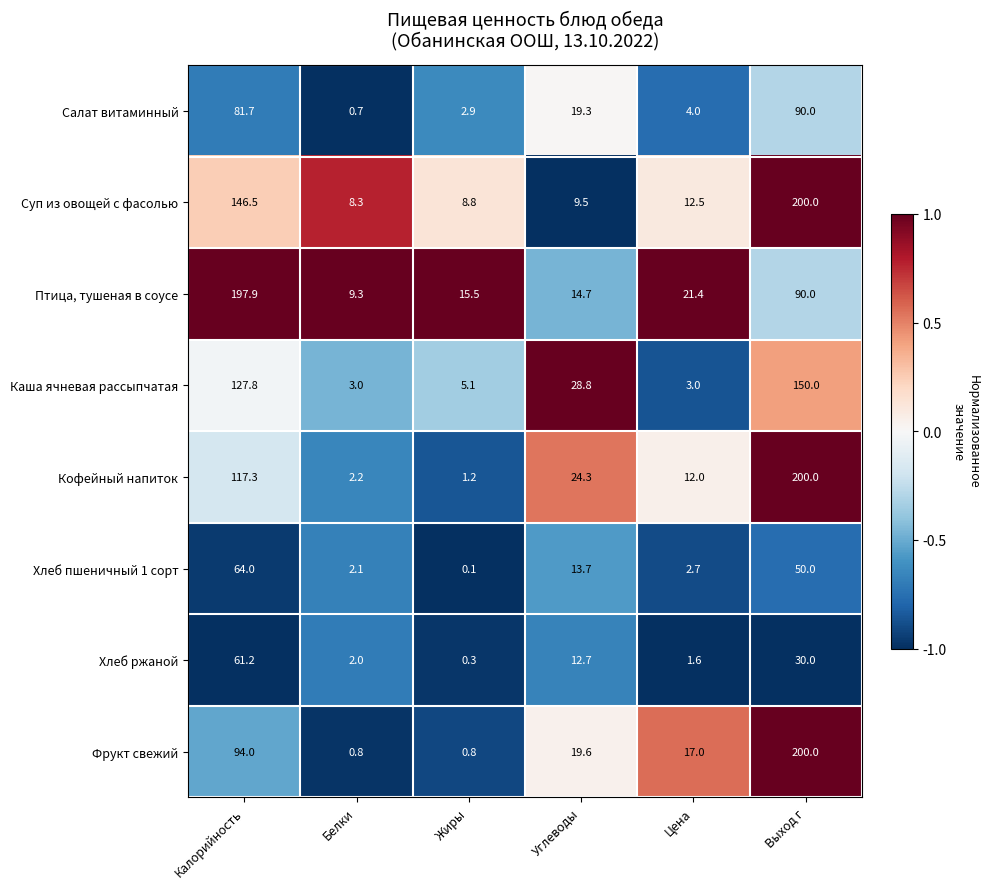

What is the difference between the highest and lowest values at Калорийность?

136.7